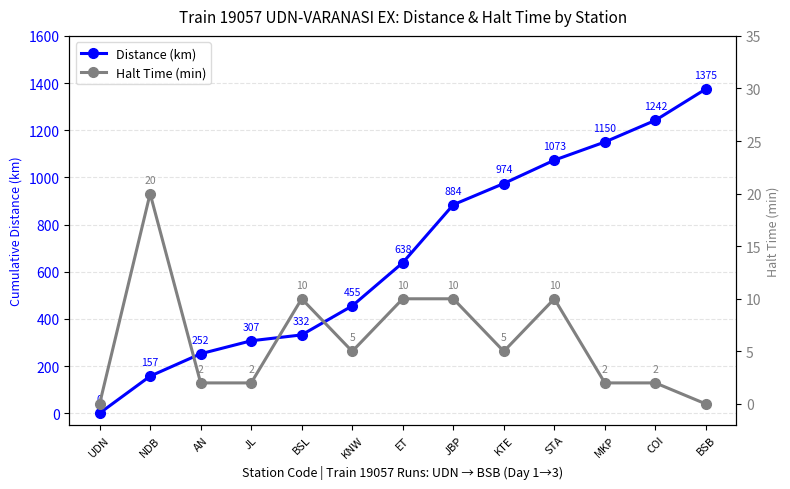

True or false: Halt Time (min) and Distance (km) cross at least once.

False